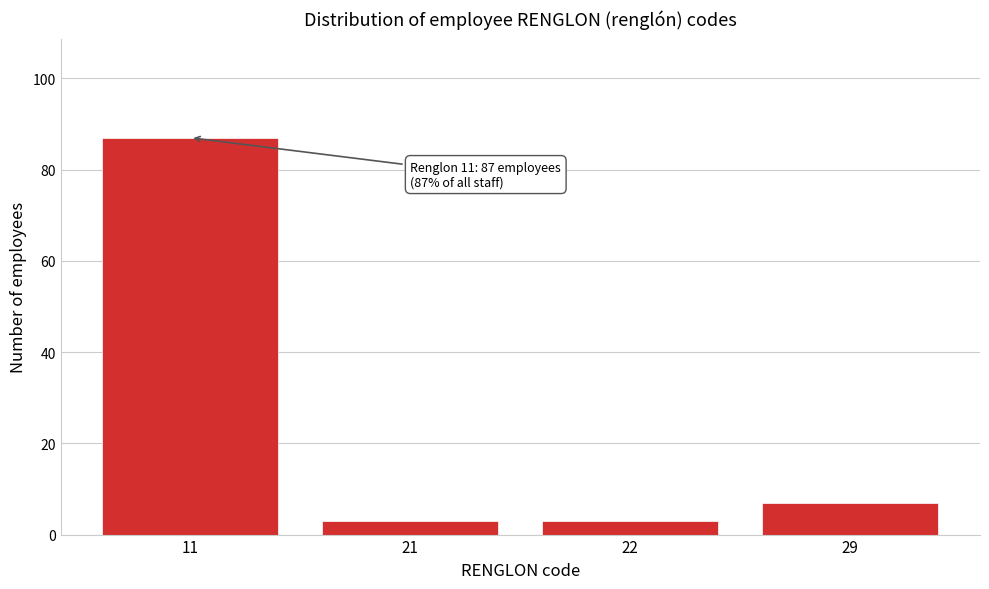

Reading left to right, transcribe all the data shown in this chart.

87	3	3	7